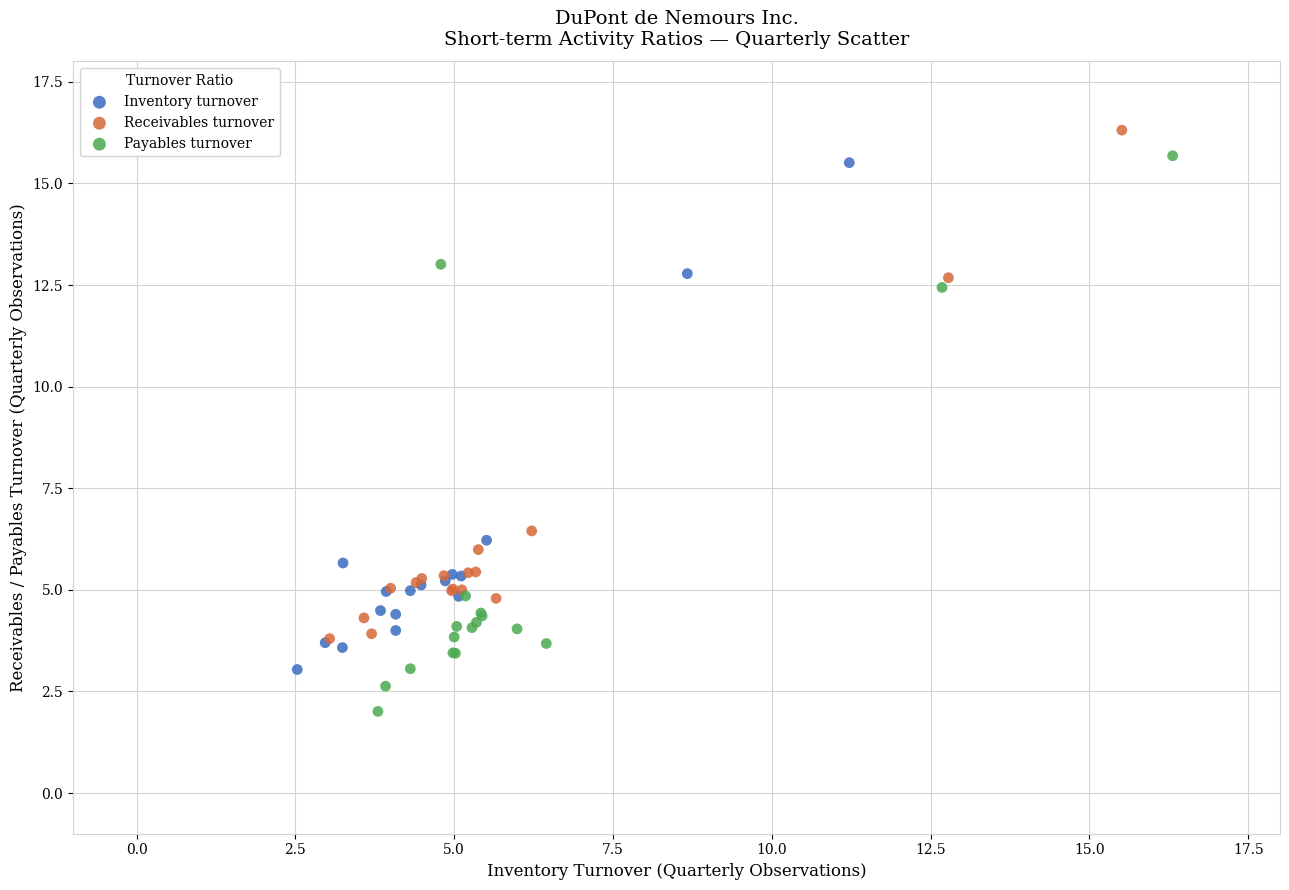

Which series contains the highest Y value?

Receivables turnover